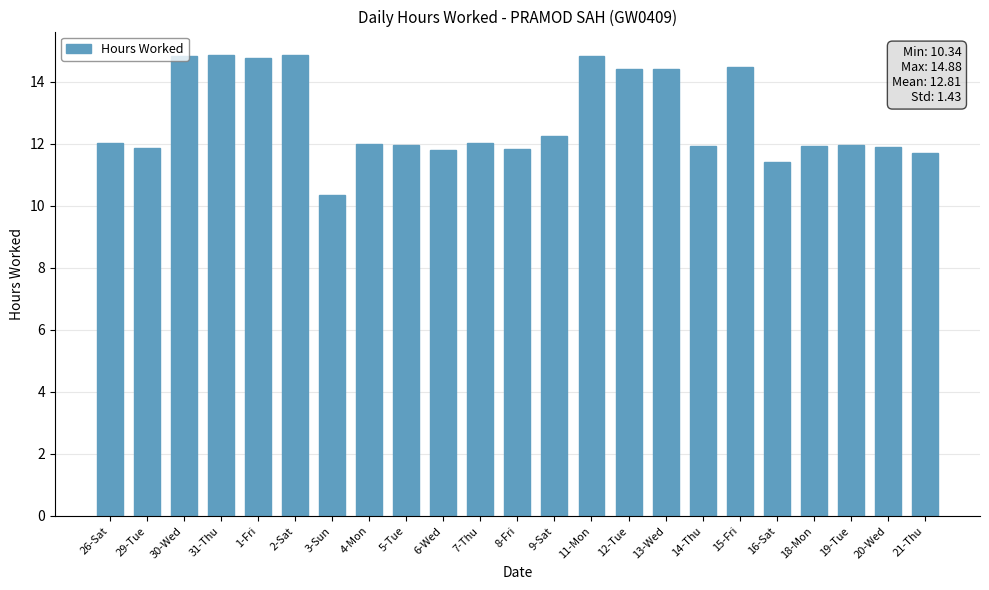

What is the approximate value at 13-Wed?

14.4